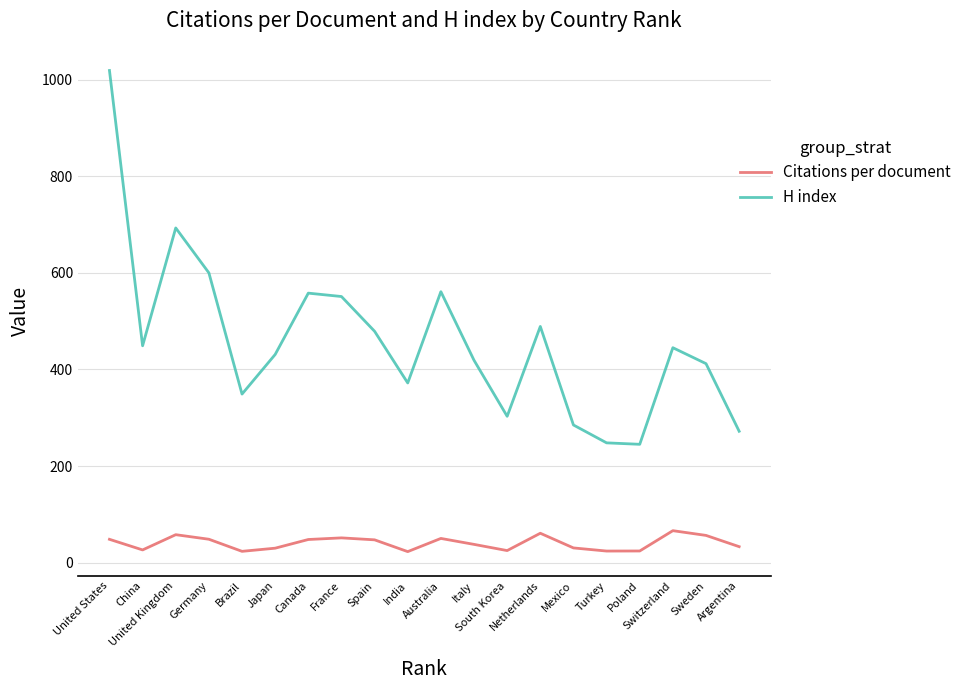

Rank the series by their maximum value, from highest to lowest.

H index, Citations per document